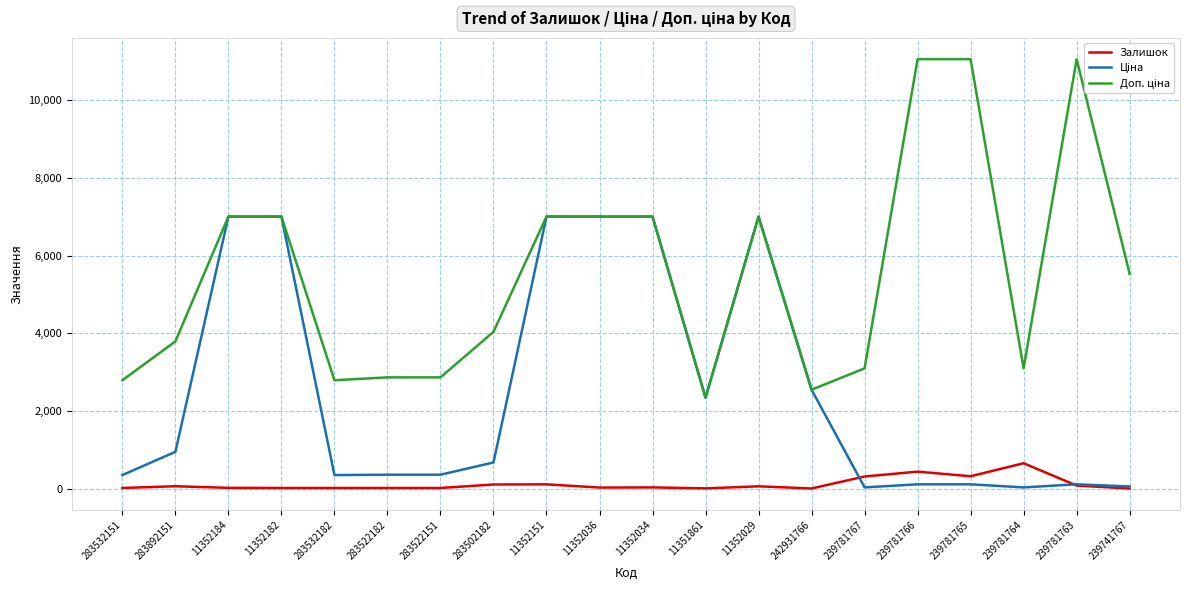

Reading left to right, what are all the values shown in this chart?

Залишок: 283532151=16.0	283892151=61.0	11352184=20.0	11352182=16.0	283532182=16.0	283522182=16.0	283522151=16.0	283502182=106.0	11352151=110.0	11352036=27.0	11352034=31.0	11351861=6.0	11352029=59.0	242931766=3.0	239781767=312.0	239781766=437.0	239781765=318.0	239781764=653.0	239781763=78.0	239741767=2.0
Ціна: 283532151=348.6	283892151=947.6	11352184=7002.7	11352182=7002.7	283532182=348.6	283522182=358.0	283522151=358.0	283502182=672.7	11352151=7002.7	11352036=7002.7	11352034=7002.7	11351861=2340.3	11352029=7002.7	242931766=2545.8	239781767=30.9	239781766=110.5	239781765=110.5	239781764=30.9	239781763=110.5	239741767=55.3
Доп. ціна: 283532151=2789.2	283892151=3790.3	11352184=7002.7	11352182=7002.7	283532182=2789.2	283522182=2863.8	283522151=2863.8	283502182=4036.0	11352151=7002.7	11352036=7002.7	11352034=7002.7	11351861=2340.0	11352029=7002.7	242931766=2546.0	239781767=3095.0	239781766=11055.0	239781765=11055.0	239781764=3095.0	239781763=11055.0	239741767=5528.0